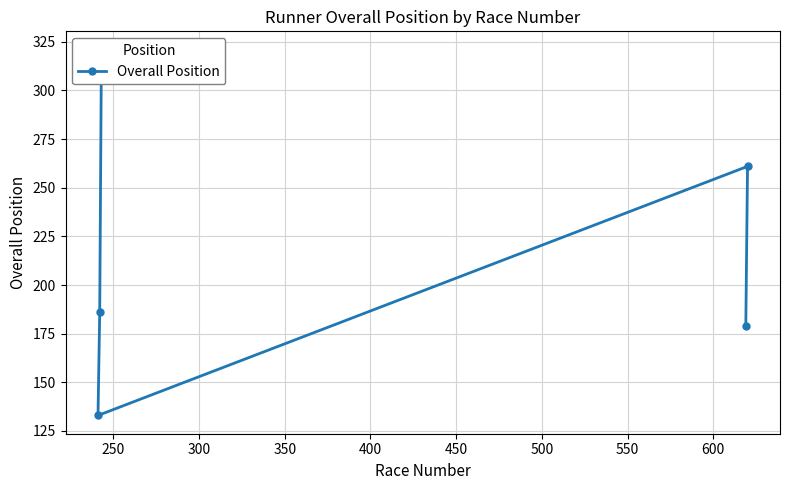

What is the difference between the values at 250 and 300?

128